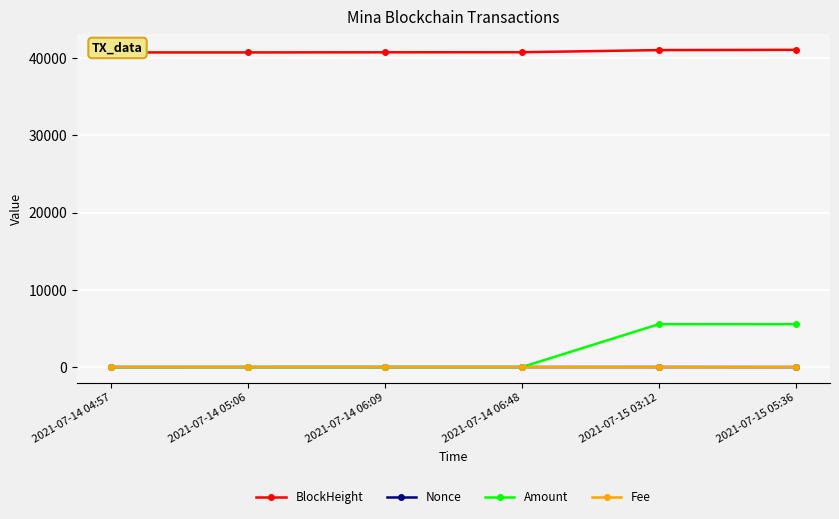

Is the value of BlockHeight at 2021-07-15 05:36 greater than the value of Fee at 2021-07-14 06:48?

Yes